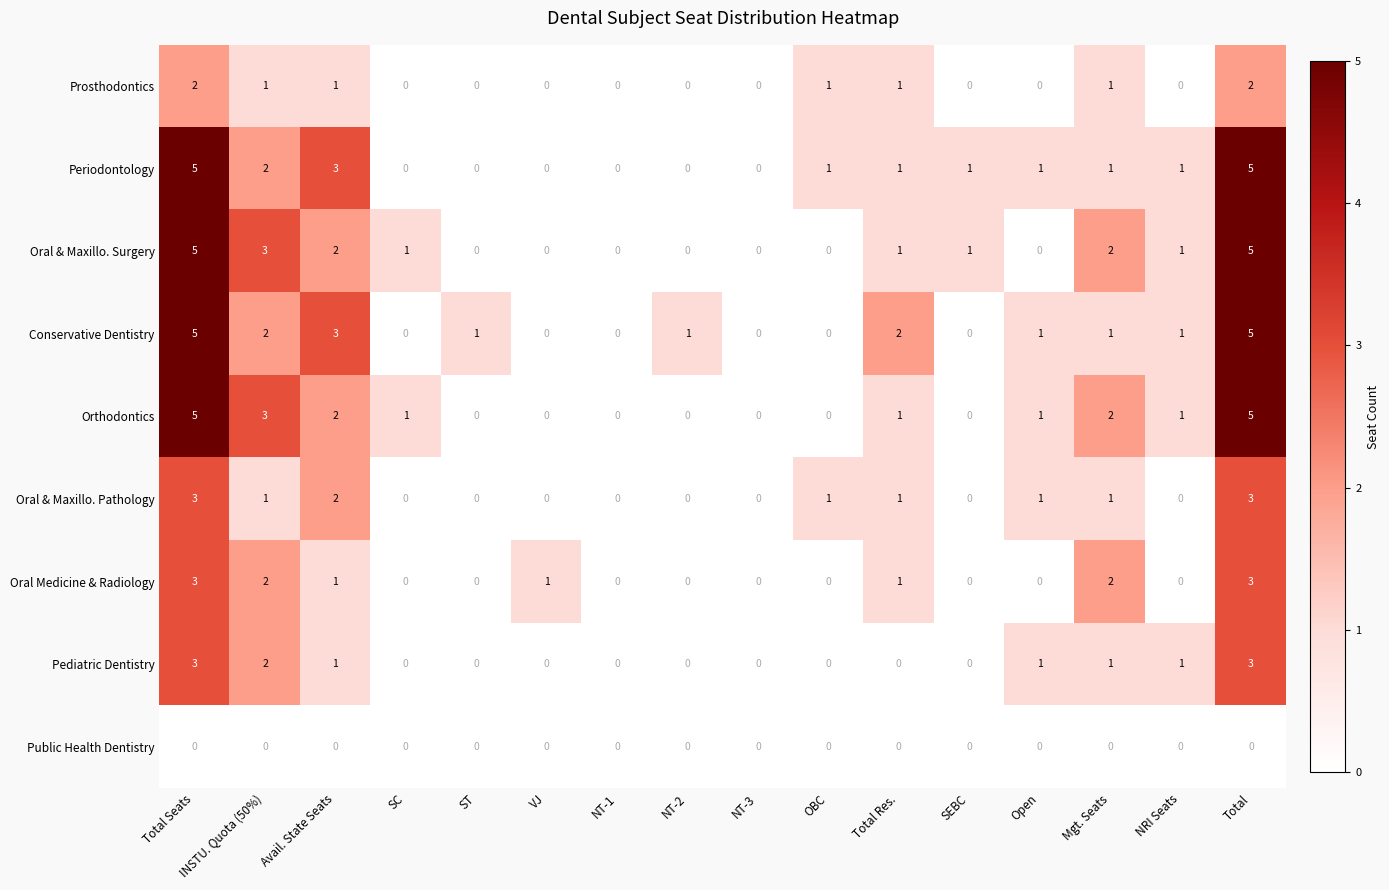

The value of Periodontology at NT-1 is 3. True or false?

False